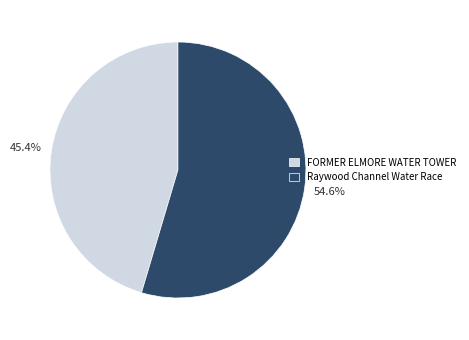

What percentage is the FORMER ELMORE WATER TOWER slice, to the nearest percent?

45%